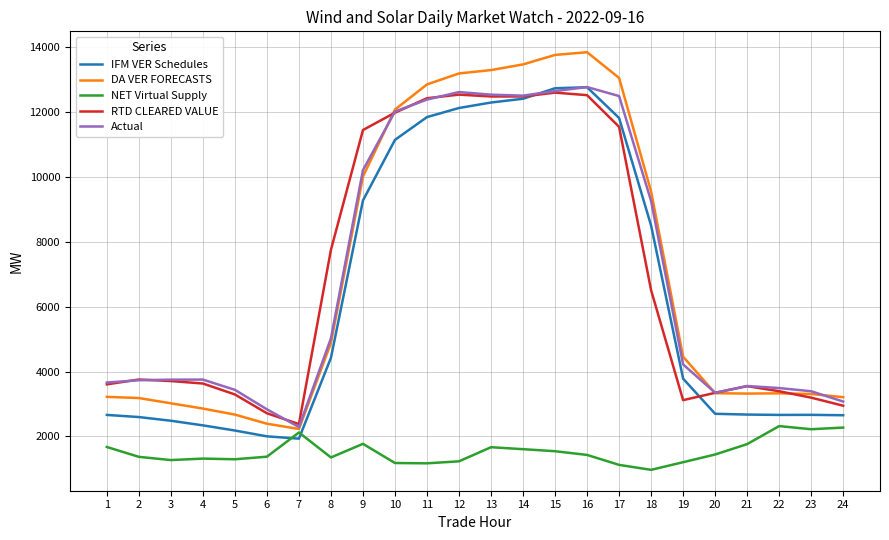

Is the value of IFM VER Schedules at 4 greater than the value of NET Virtual Supply at 18?

Yes